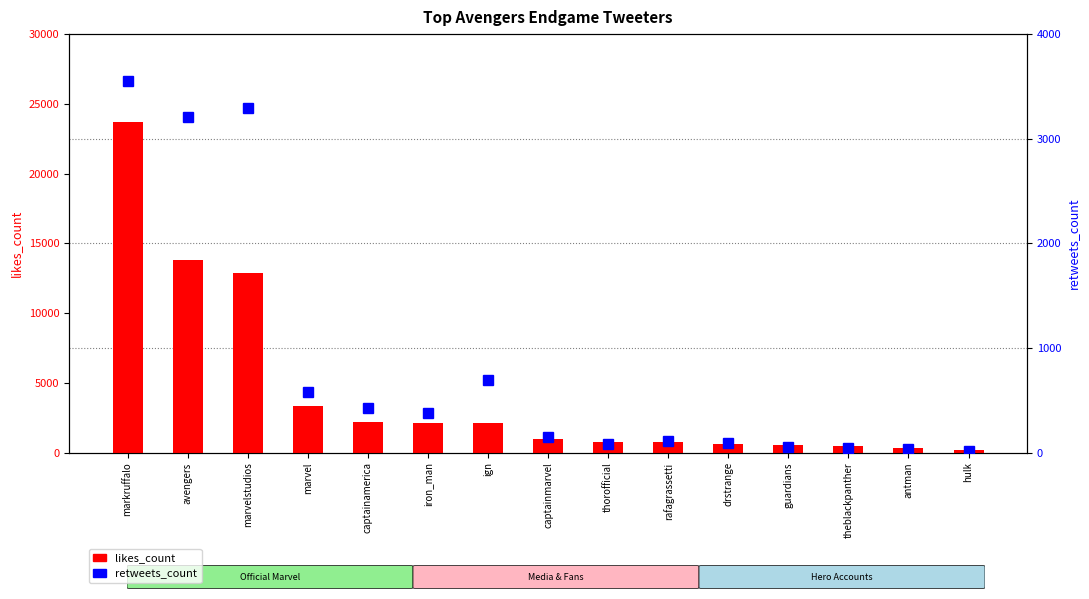

Which series changed the most between drstrange and theblackpanther?

likes_count